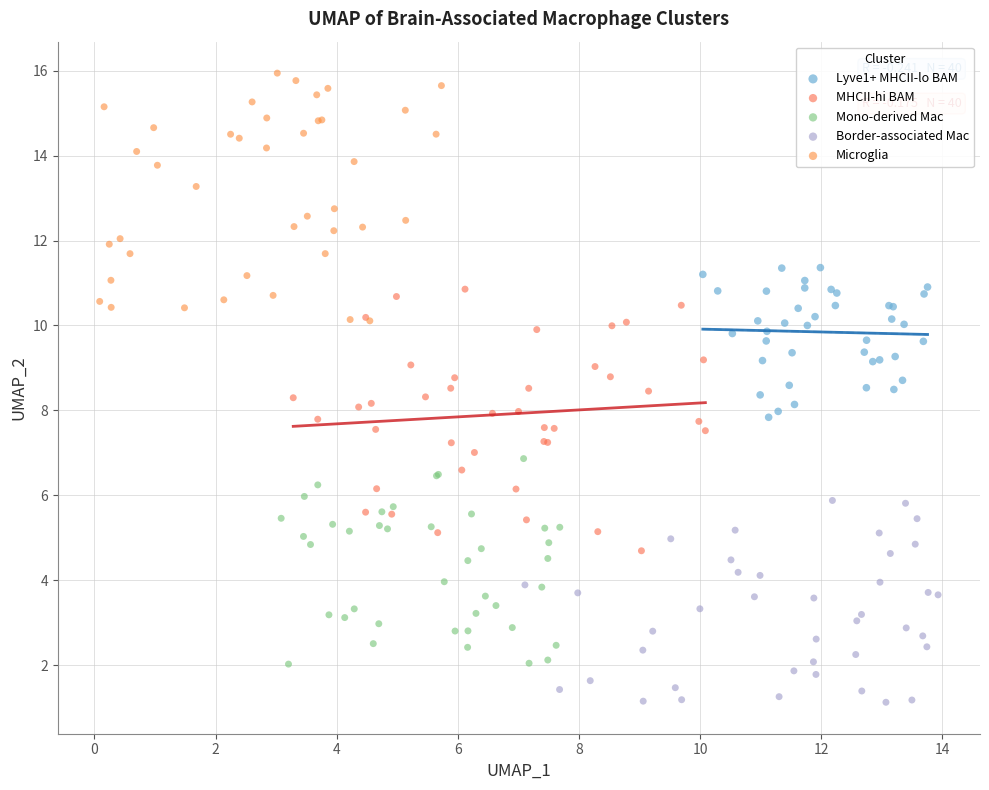

Which series has the widest spread of Y values?

MHCII-hi BAM